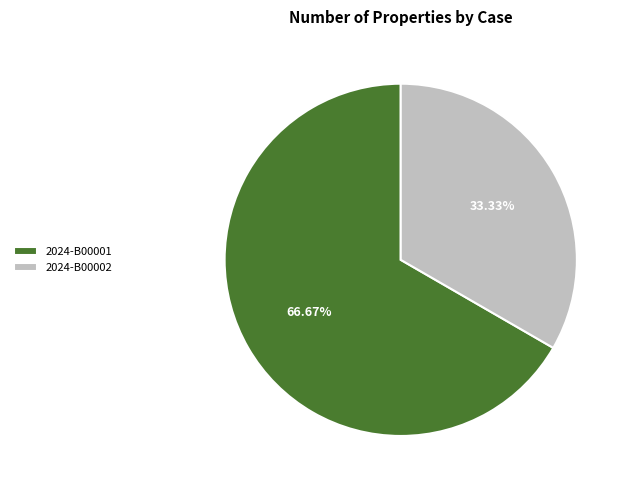

Count the number of slices in the pie.

2